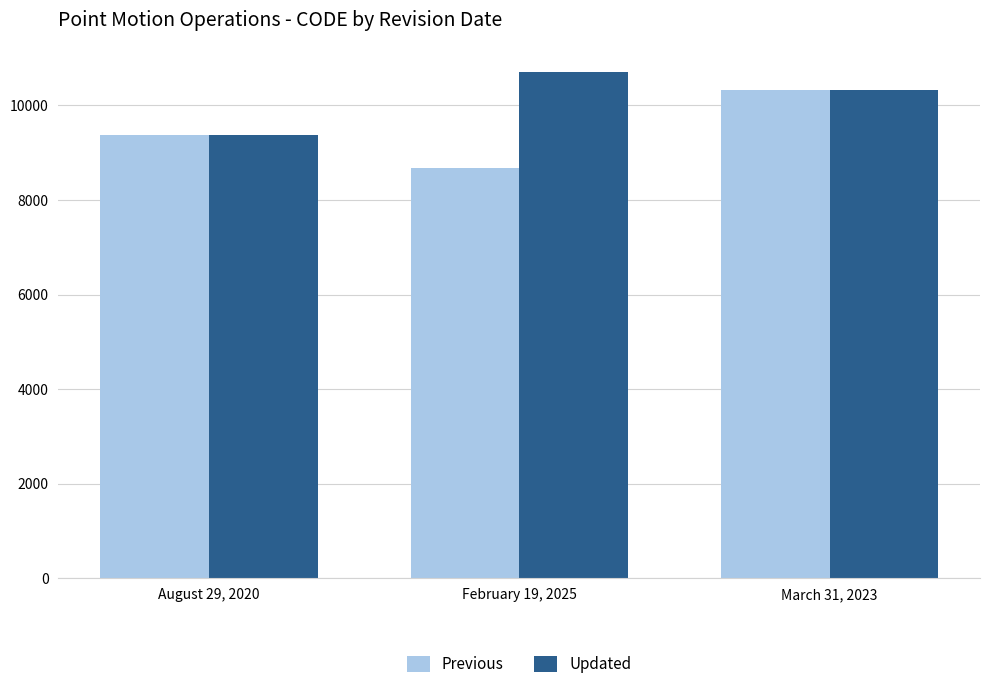

What is the label of the 1st bar from the left?

August 29, 2020